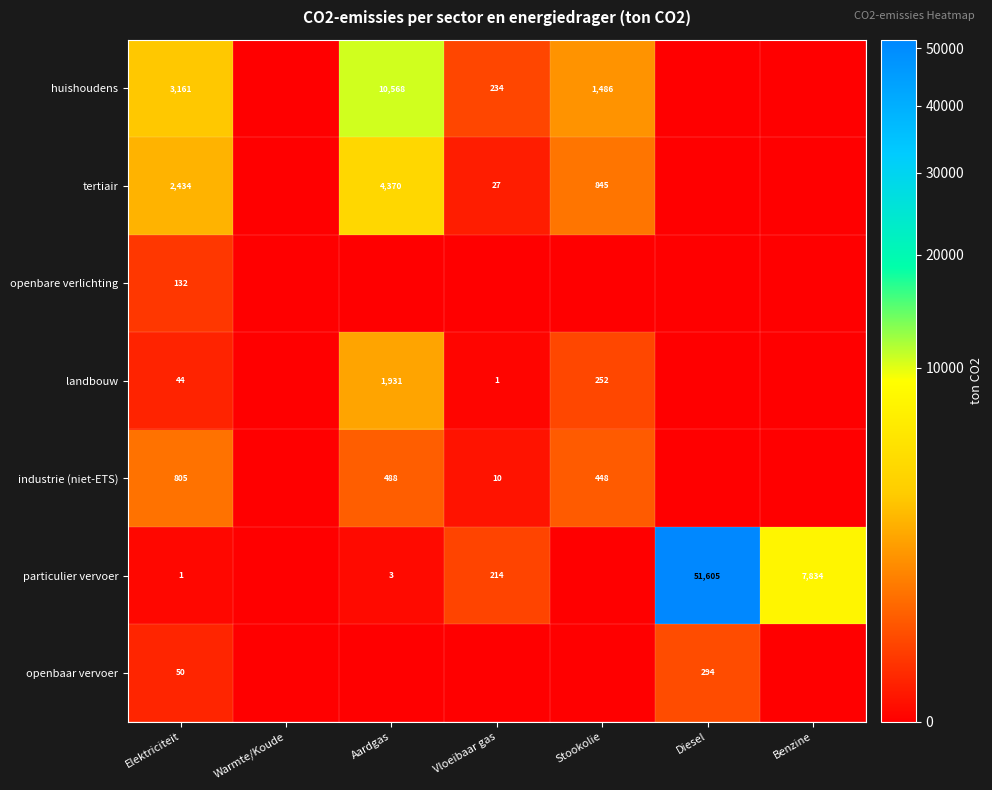

True or false: huishoudens has a value of 126 at Vloeibaar gas.

False